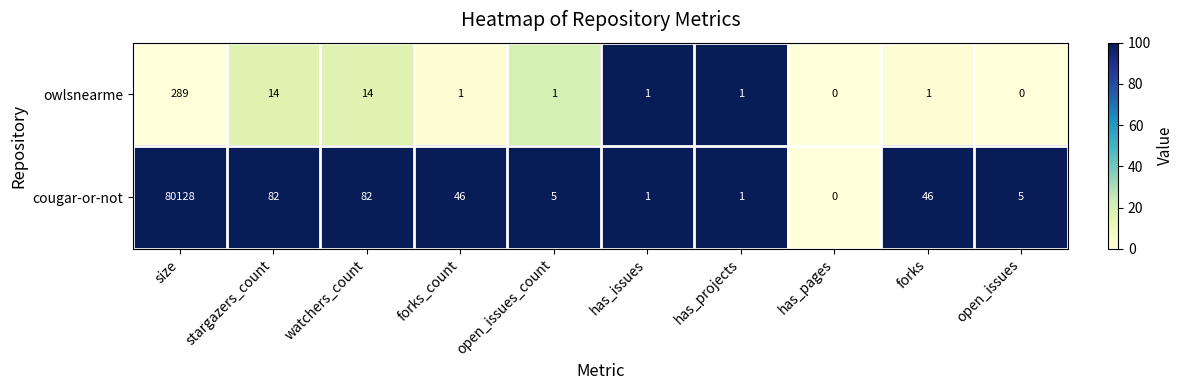

Rank the series at open_issues from lowest to highest value.

owlsnearme, cougar-or-not